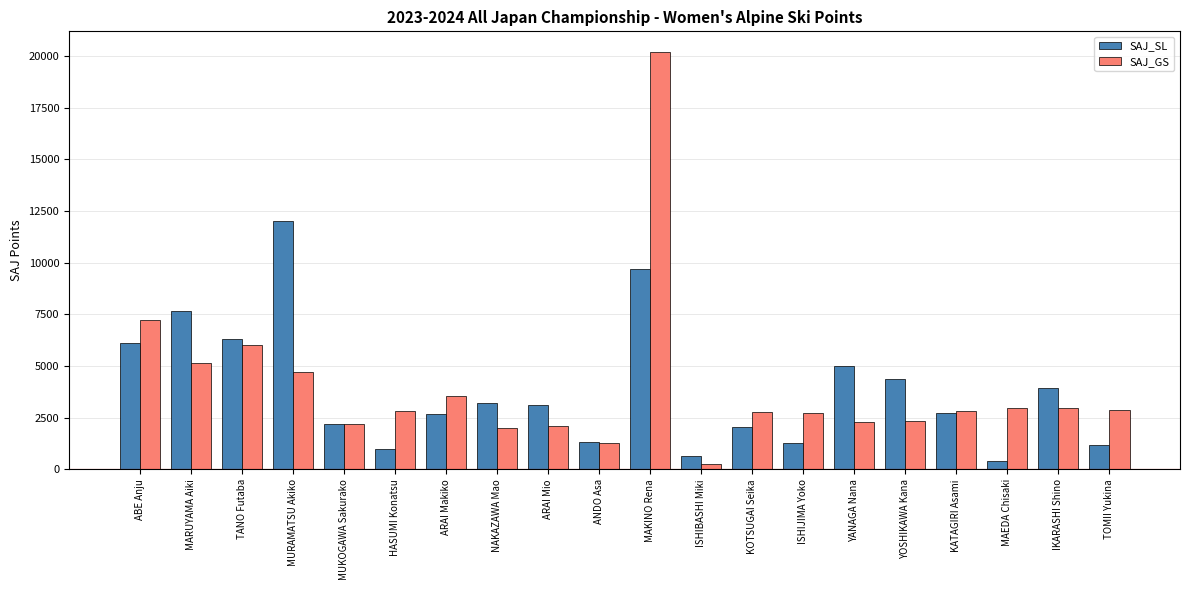

The value of SAJ_GS at HASUMI Konatsu is 2822. True or false?

True